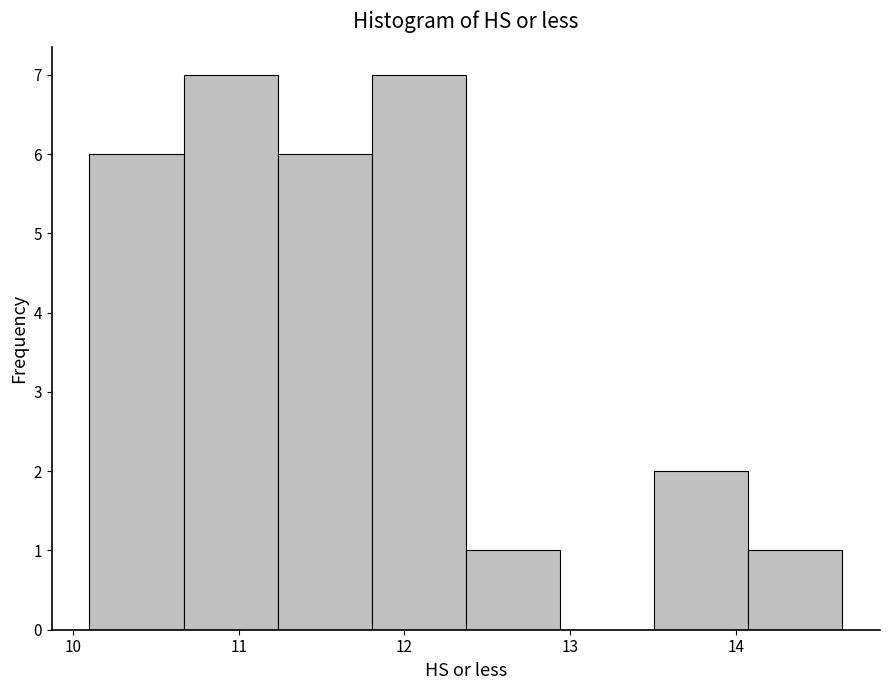

Reading left to right, transcribe this chart: for each bar, give the range it covers on the x-axis and its height. Neither the bar edges nor the heights are printed on the chart, so give them approximately, as read against the axes.

10.1 to 10.7: 6
10.7 to 11.2: 7
11.2 to 11.8: 6
11.8 to 12.4: 7
12.4 to 12.9: 1
12.9 to 13.5: 0
13.5 to 14.1: 2
14.1 to 14.6: 1